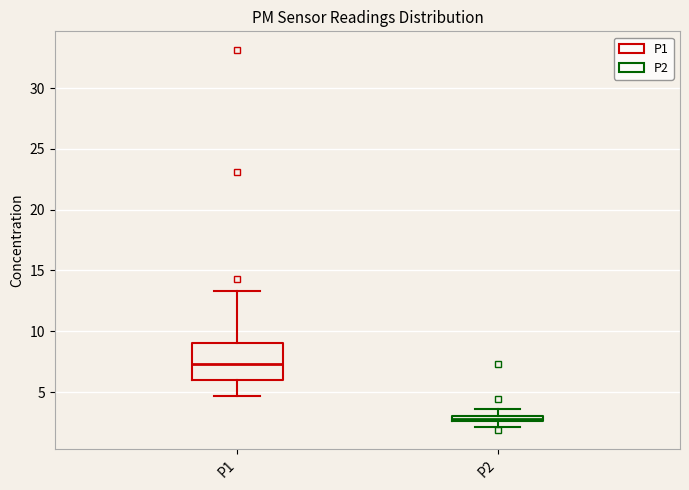

Where is the upper edge of the box for P2 on the y-axis? The values are not printed on the chart, so give them approximately, as read against the axis.

3.0